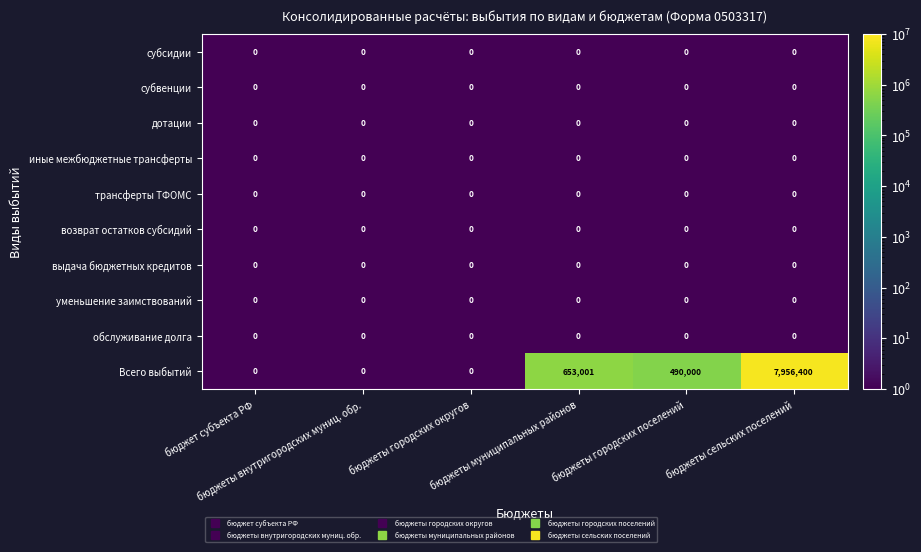

Which series has the largest range (max minus min)?

Всего выбытий